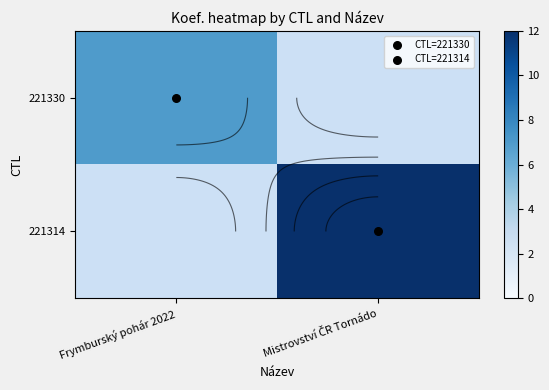

Rank the series at Mistrovství ČR Tornádo from highest to lowest value.

221330, 221314